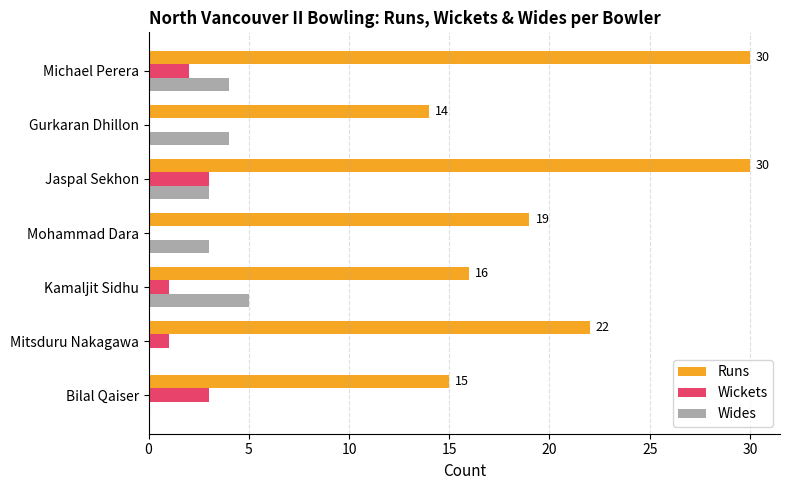

Between Kamaljit Sidhu and Michael Perera, which series saw the biggest shift?

Runs